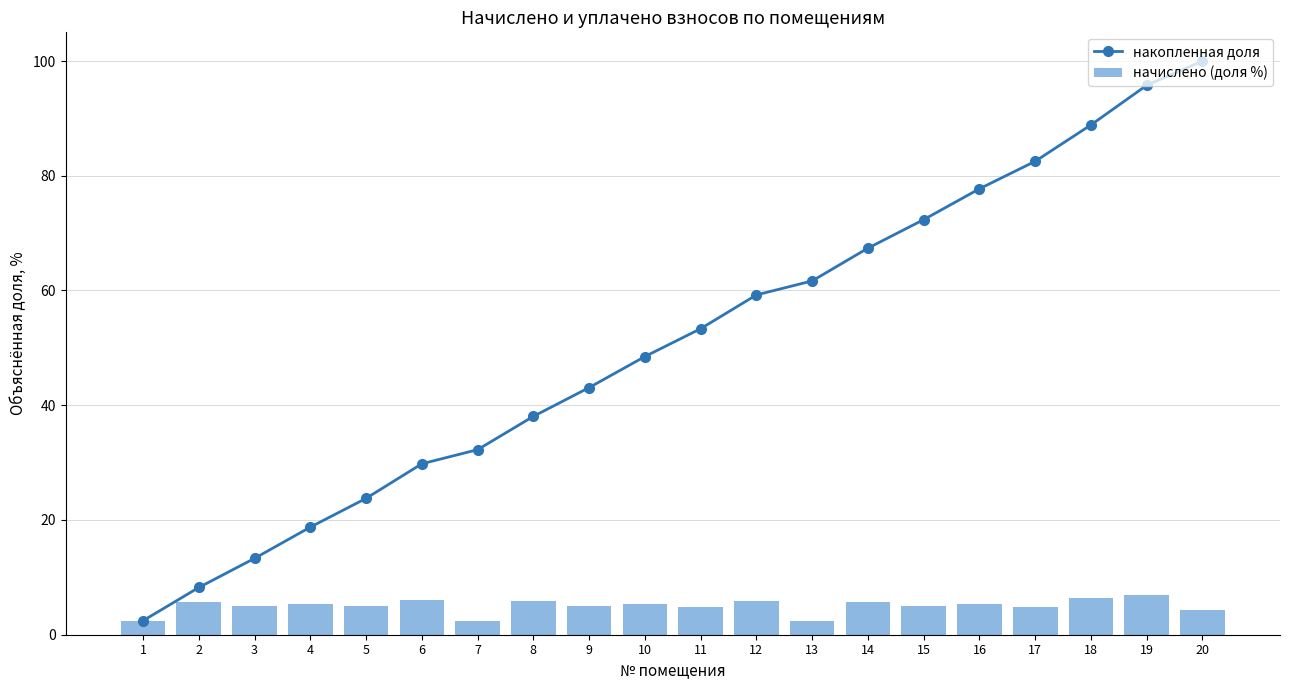

What is the sum of the начислено (доля %) values at 13 and 14?

8.2